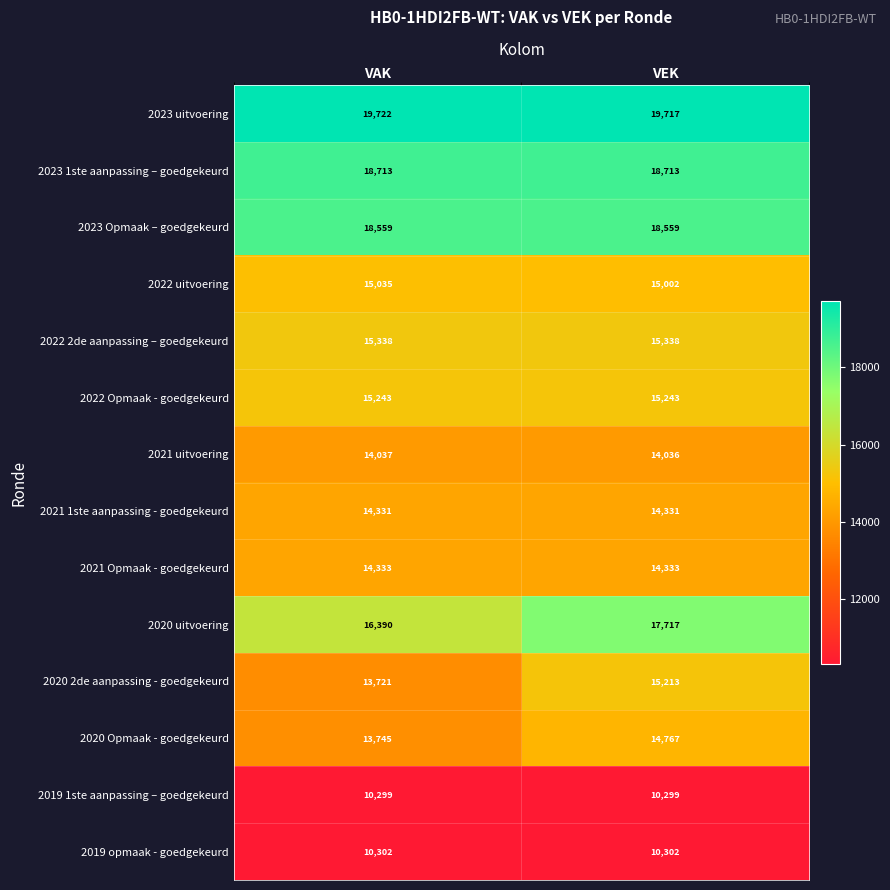

What is the difference between the maximum and minimum values in the 2020 2de aanpassing - goedgekeurd series?

1492